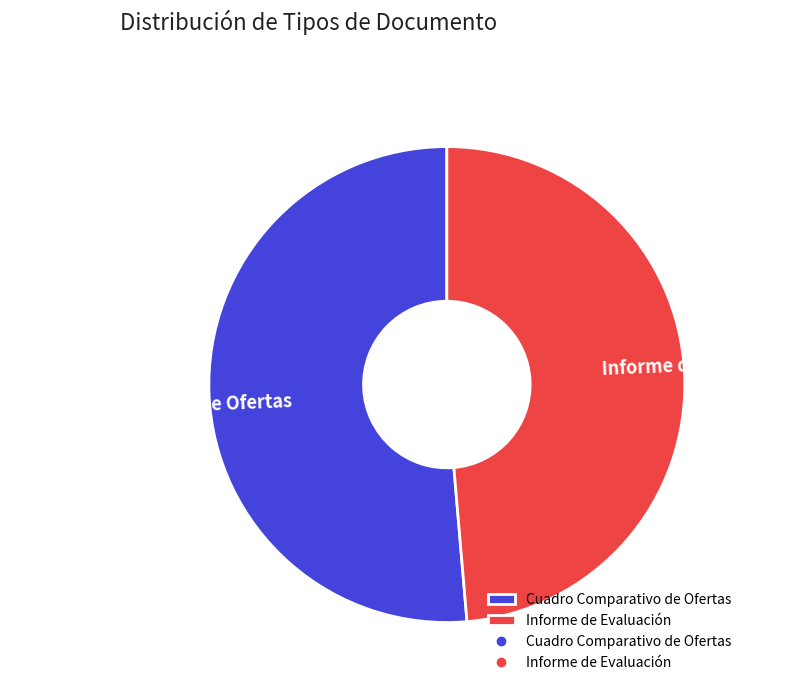

What is the ratio of the value at Cuadro Comparativo de Ofertas to the value at Informe de Evaluación?

1.1